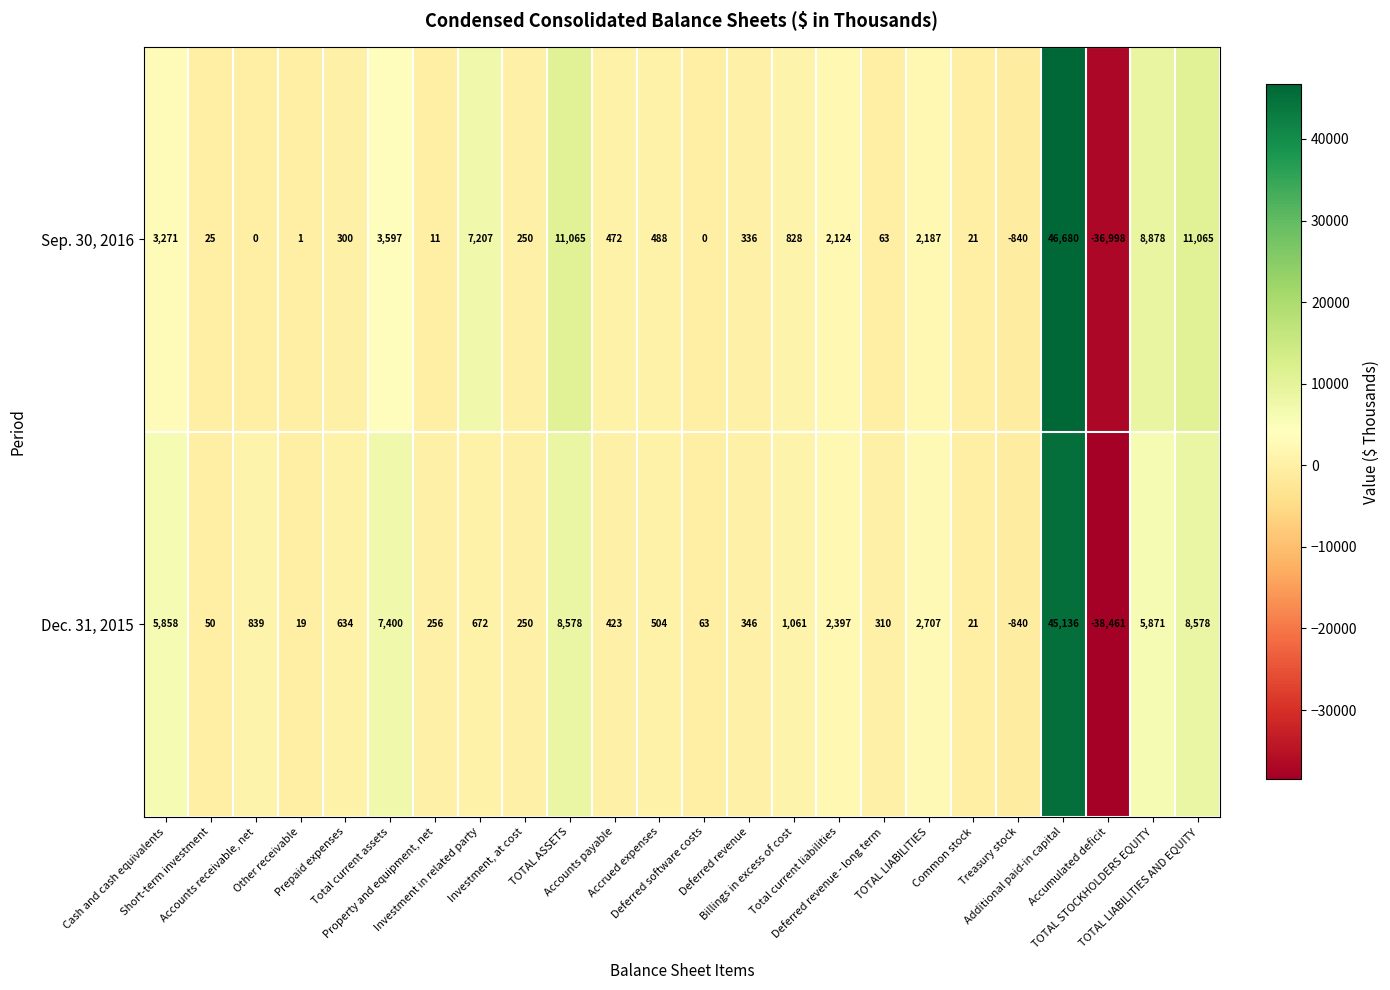

What is the average value of the Dec. 31, 2015 series?

2195